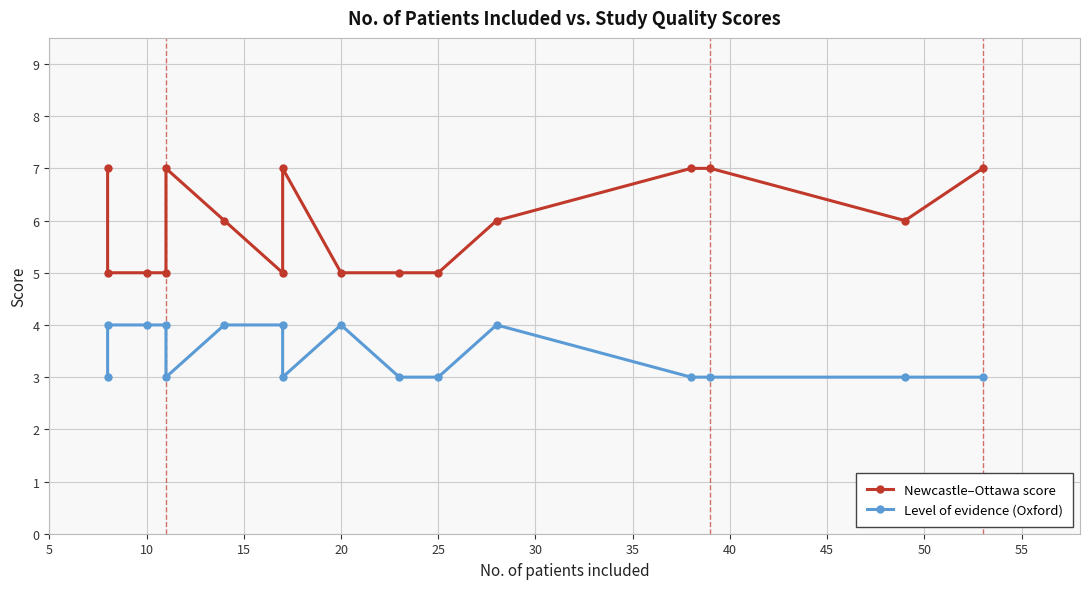

Between 5 and 35, which series saw the biggest shift?

Newcastle–Ottawa score